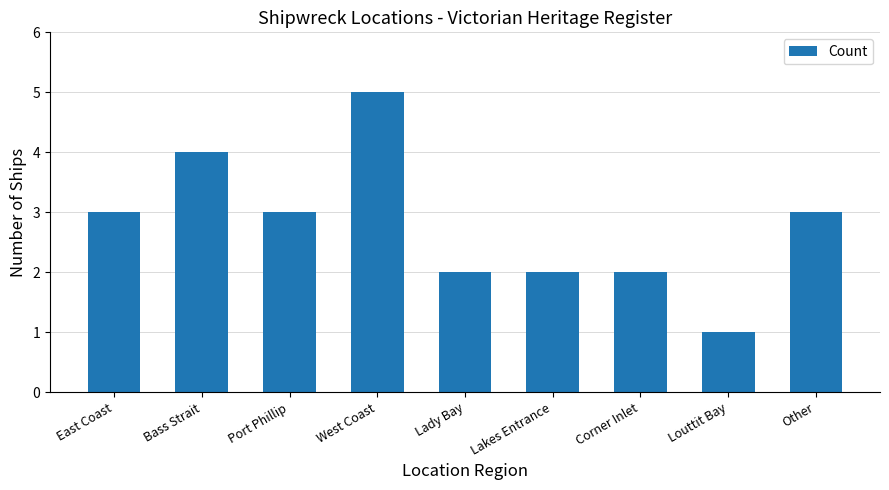

Reading left to right, extract all data points from this chart.

East Coast=3	Bass Strait=4	Port Phillip=3	West Coast=5	Lady Bay=2	Lakes Entrance=2	Corner Inlet=2	Louttit Bay=1	Other=3